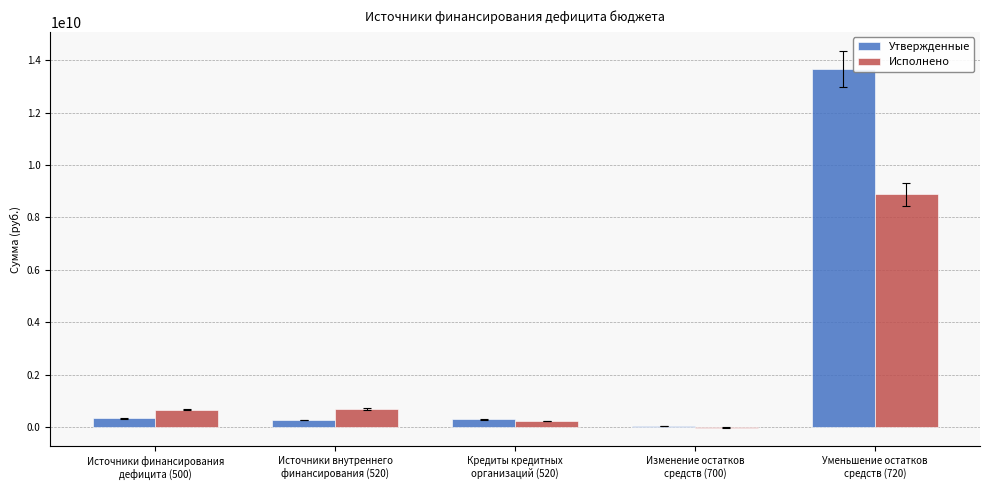

How many categories are shown in the chart?

5